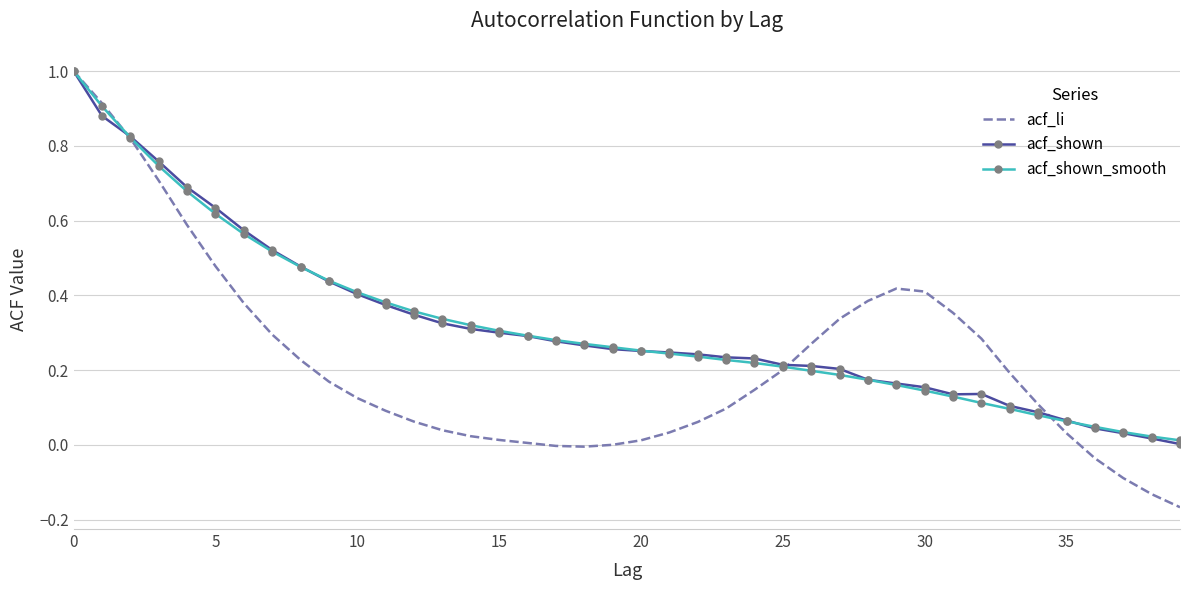

At how many categories does at least one series exceed 0?

40